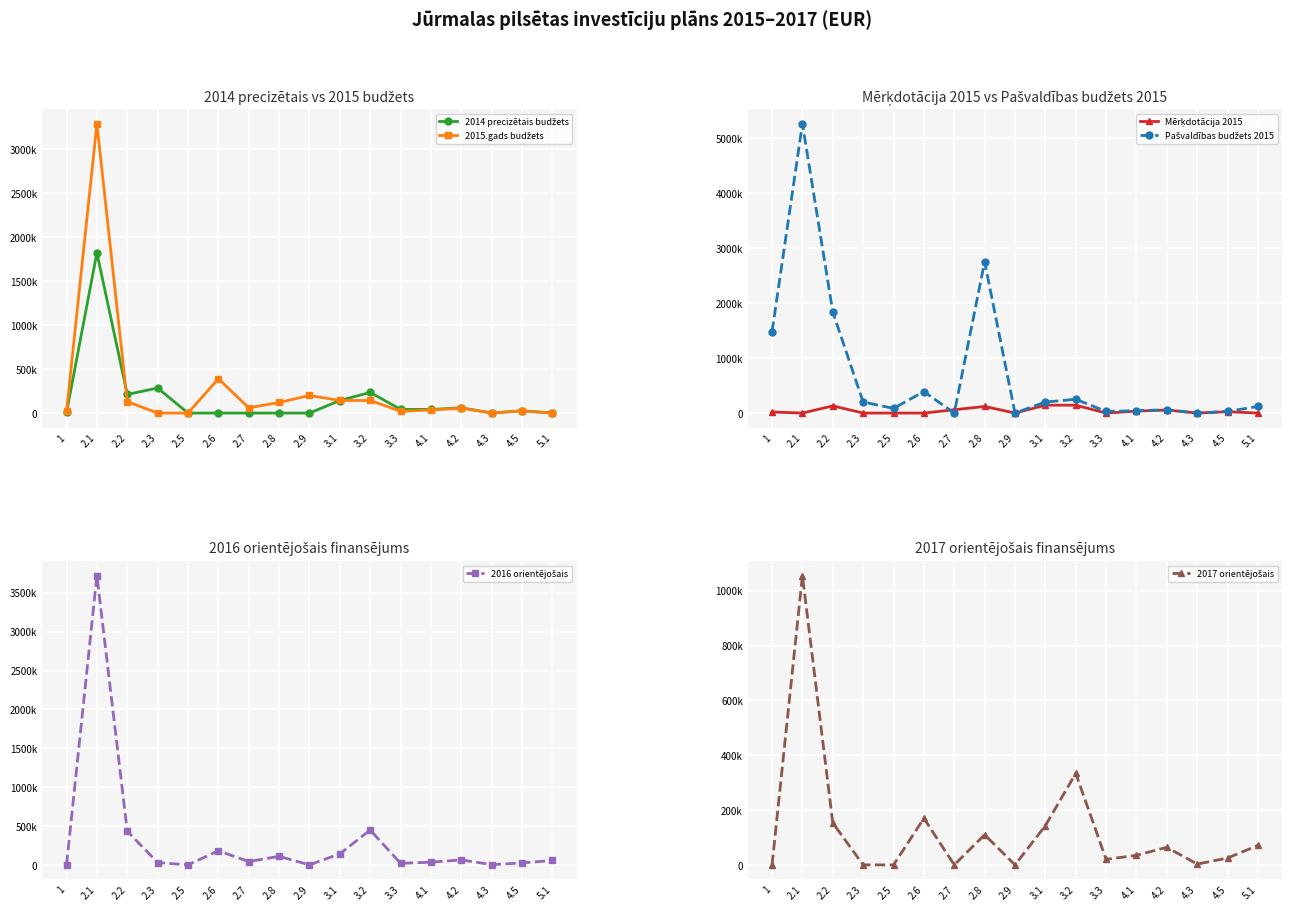

Rank the series at 2.9 from highest to lowest value.

2015.gads budžets, 2014 precizētais budžets, Mērķdotācija 2015, Pašvaldības budžets 2015, 2016 orientējošais, 2017 orientējošais